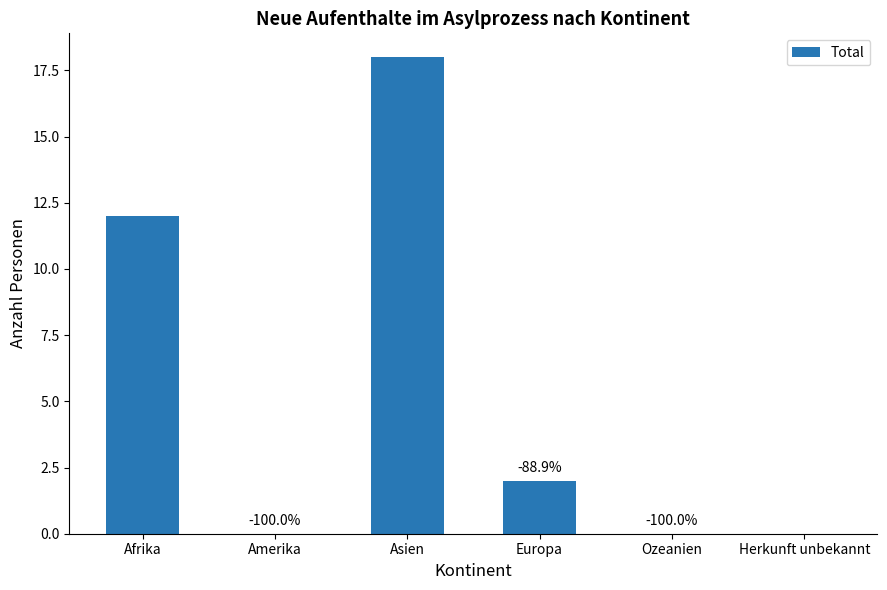

Are the bars horizontal?

No